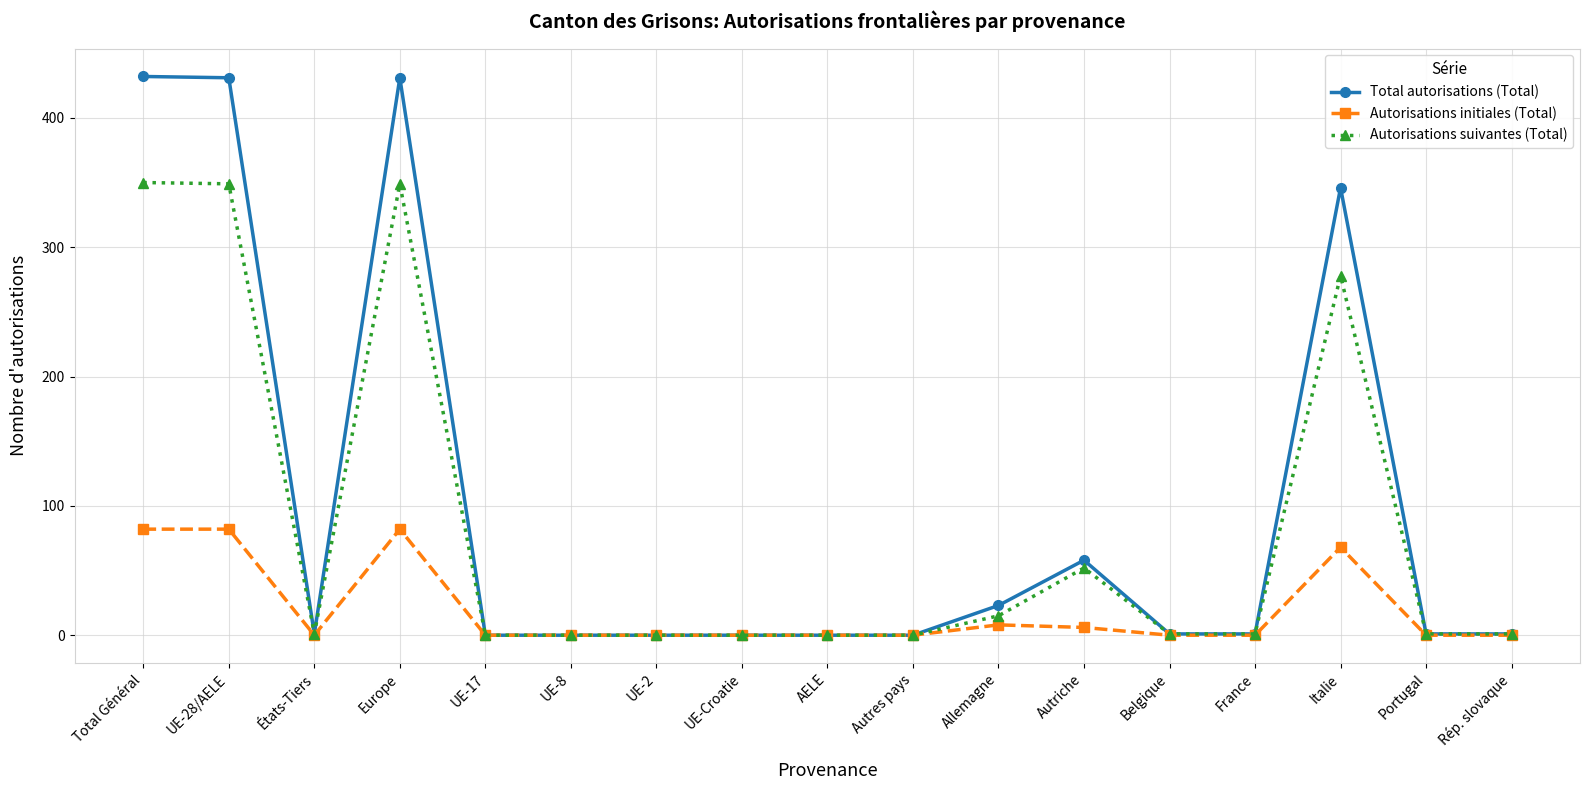

Is it true that Total autorisations (Total) equals 432 at Total Général?

True